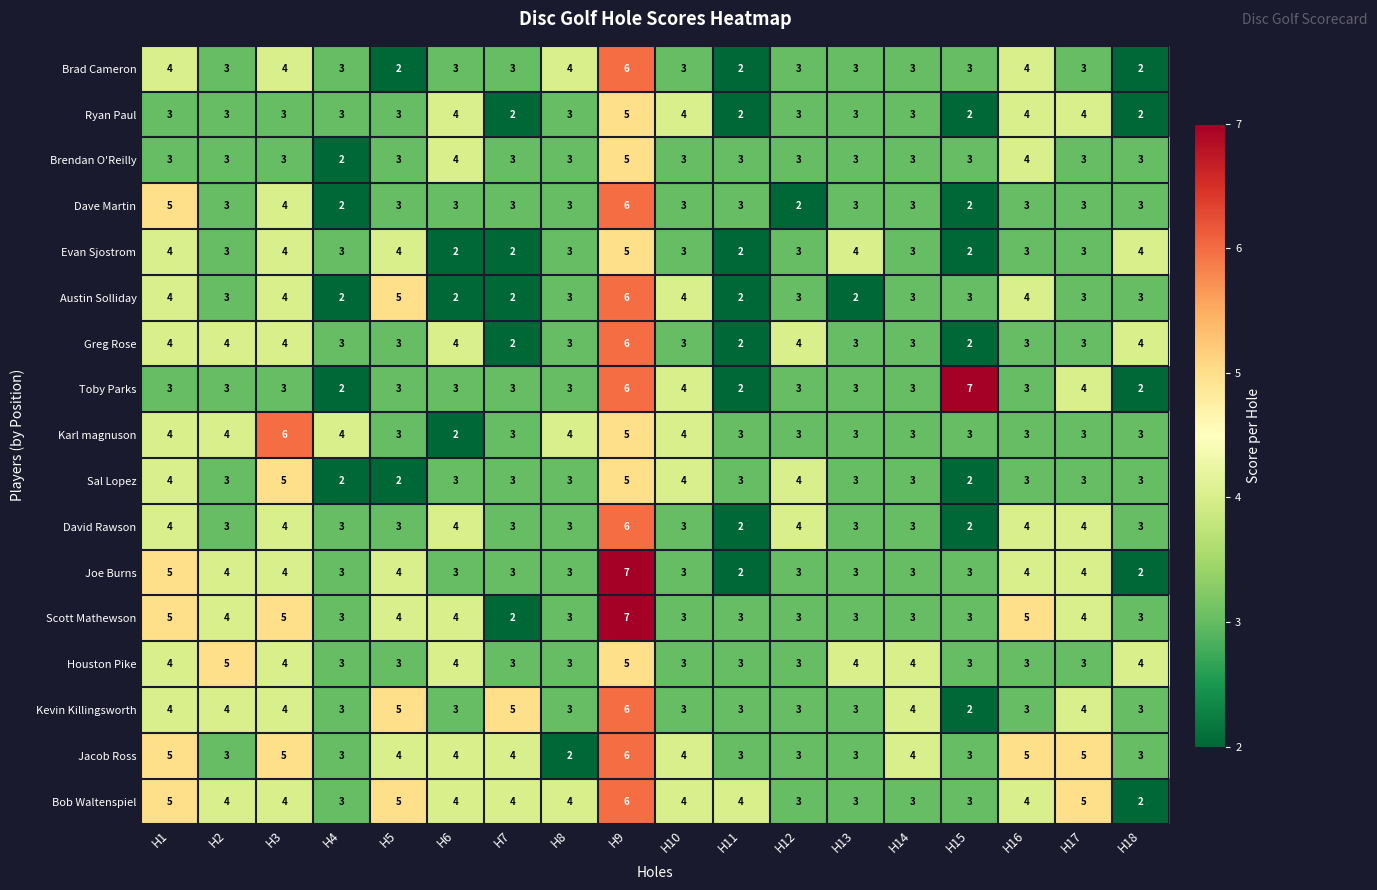

How many Scott Mathewson values are between 3 and 4?

13